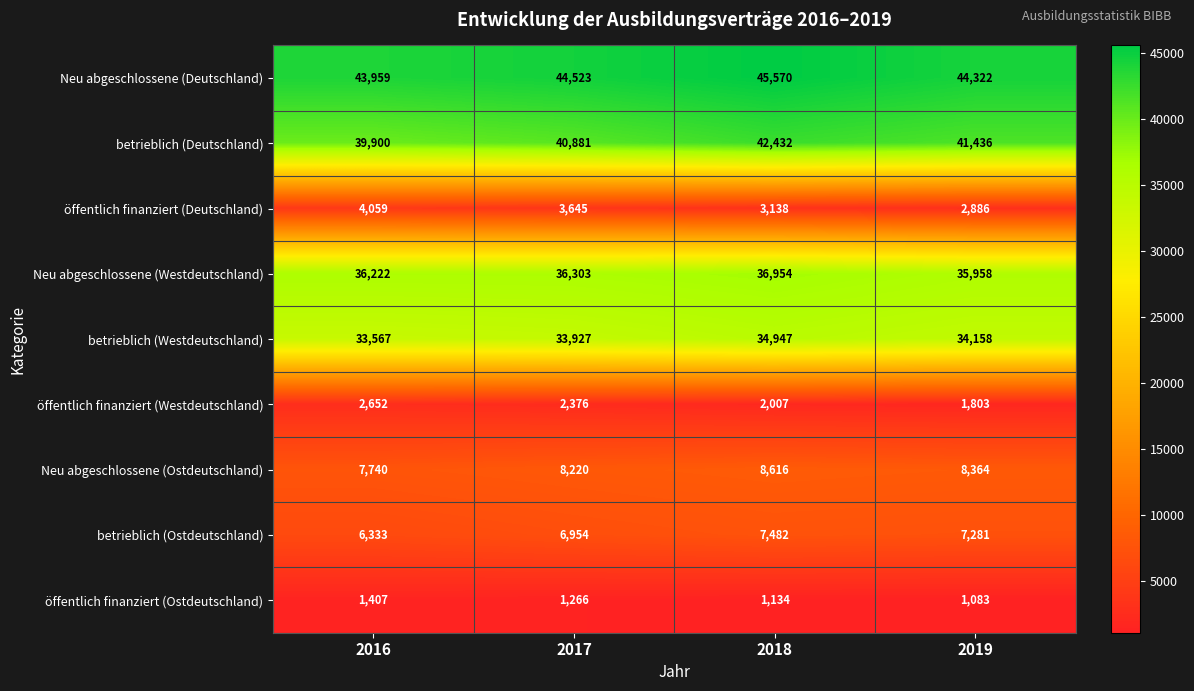

Is it true that öffentlich finanziert (Westdeutschland) equals 2688 at 2019?

False